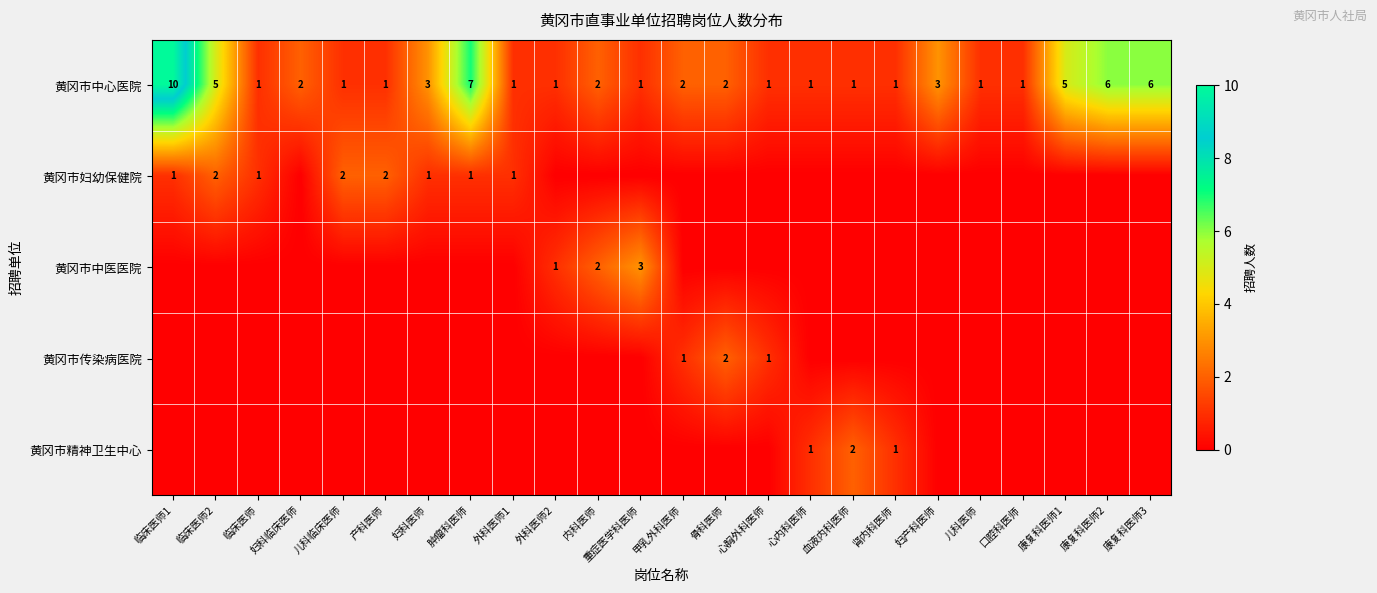

The value of 黄冈市中心医院 at 重症医学科医师 is 1. True or false?

True